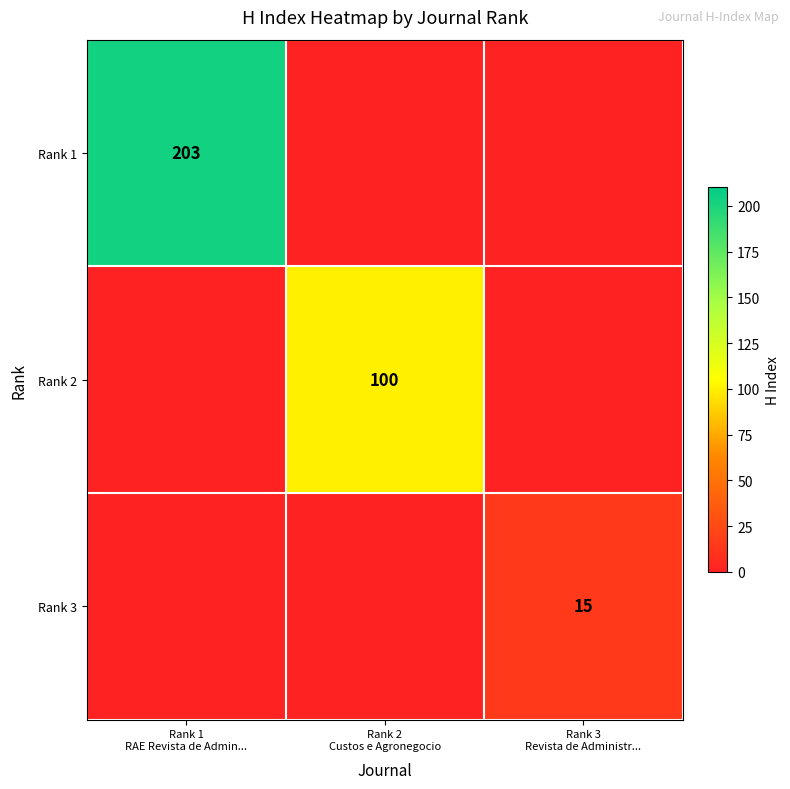

What is the total value across all series at Rank 3
Revista de Administr...?

15